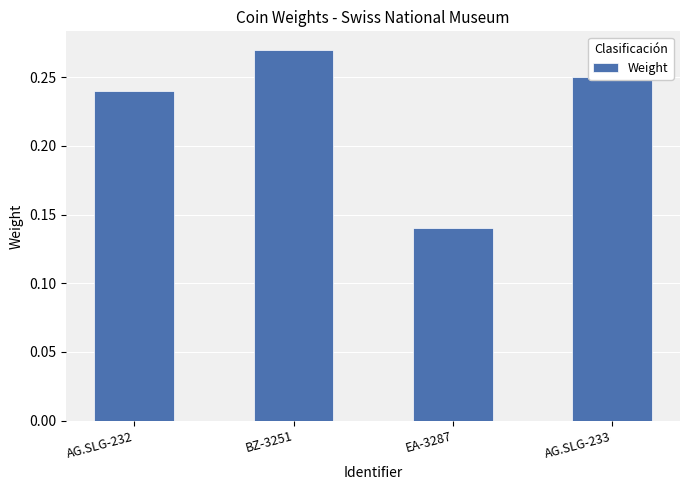

Count the values in the range 0 to 1.

4